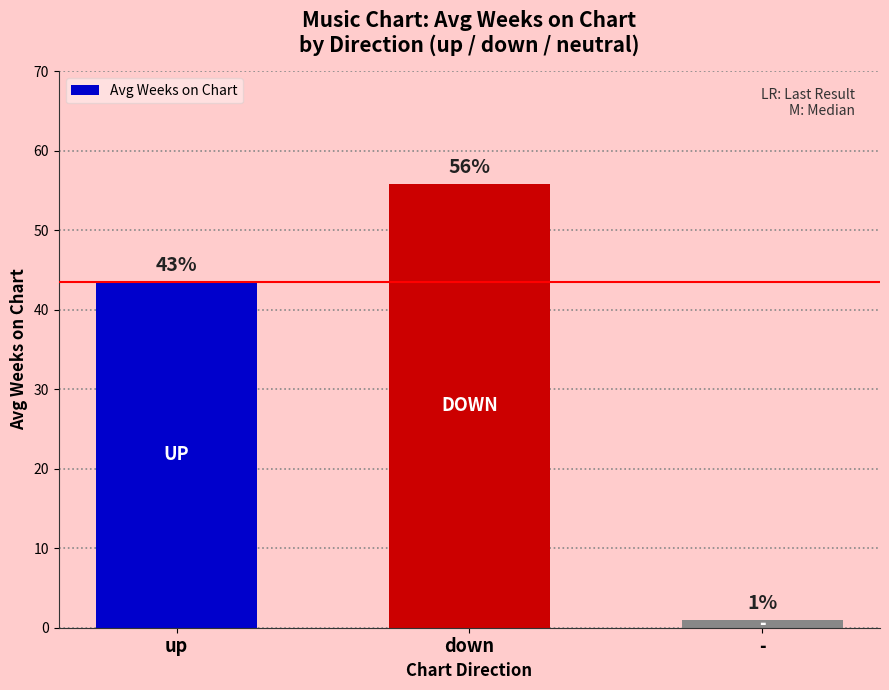

What is the smallest value displayed?

1.0